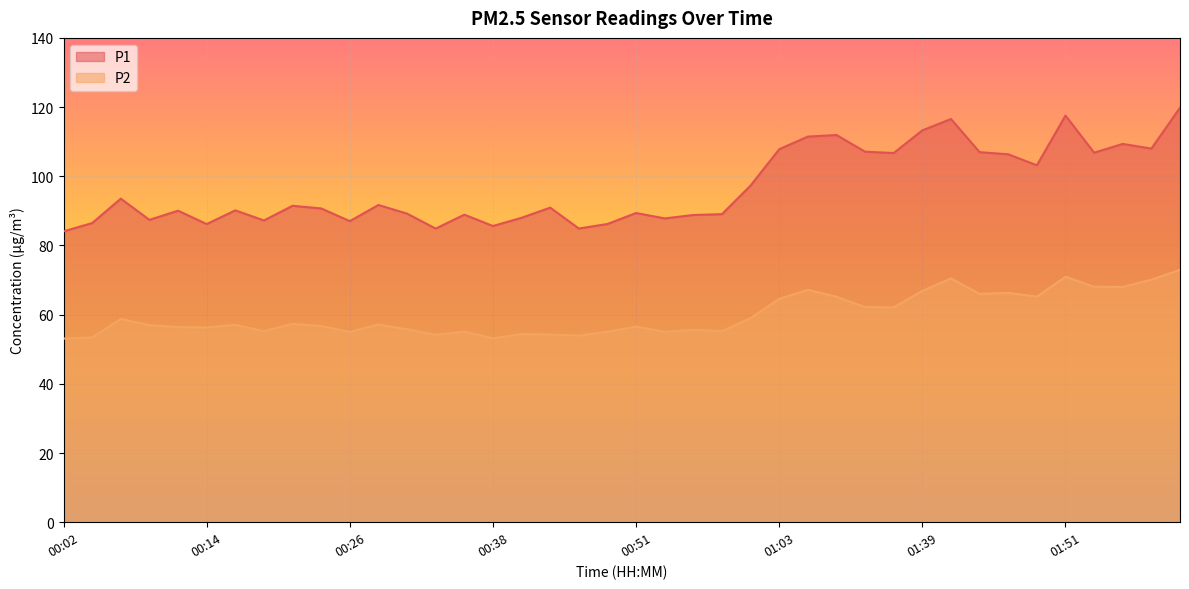

What is the minimum value for P2?

53.1